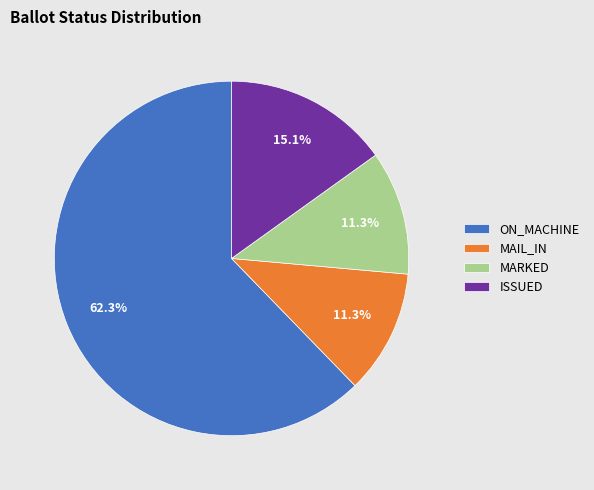

What is the total percentage of ON_MACHINE and MAIL_IN?

73.6%